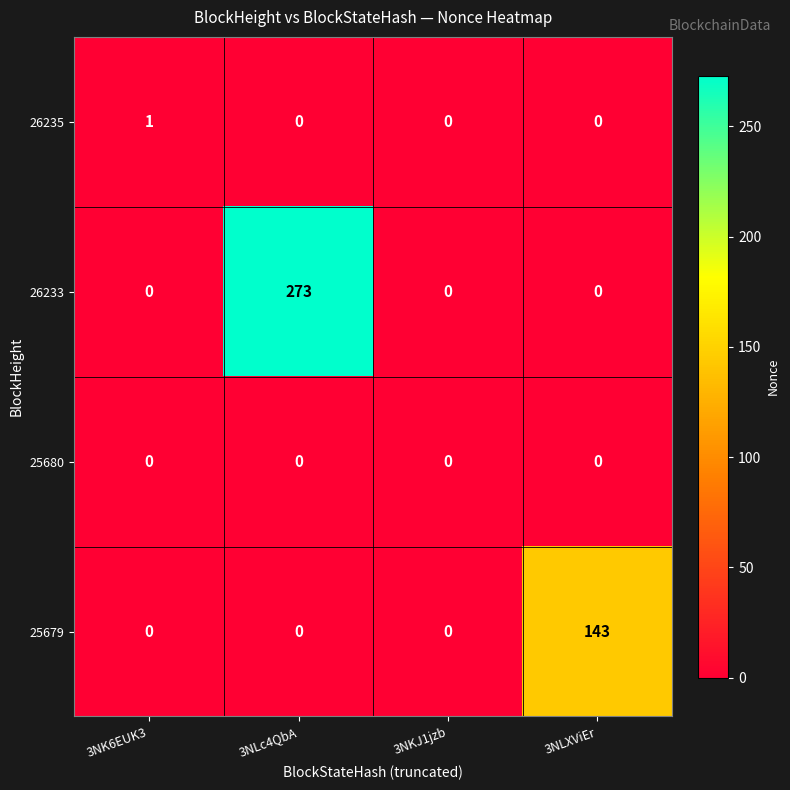

Is it true that 26235 equals 1 at 3NK6EUK3?

True